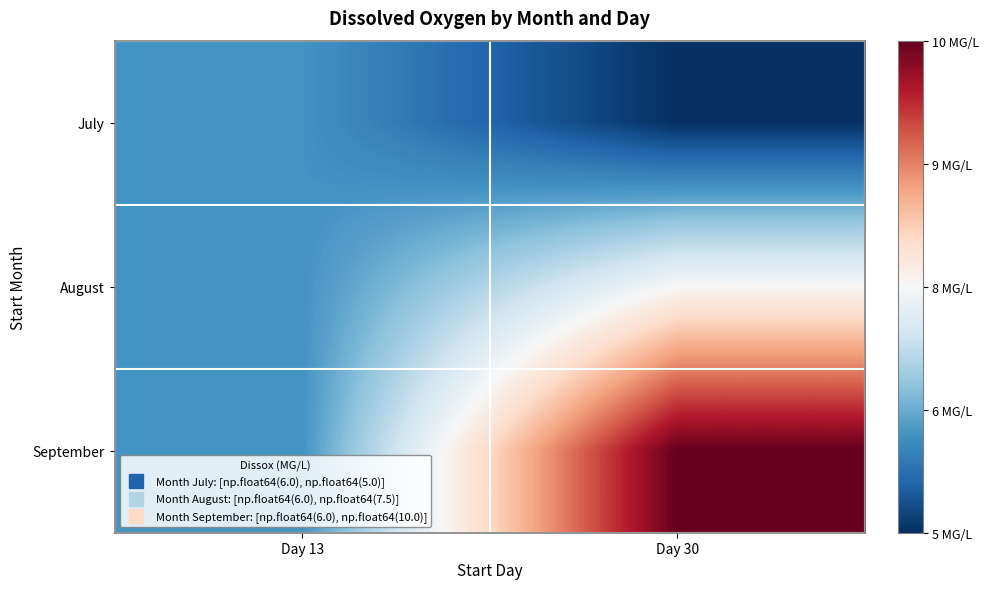

At how many categories does at least one series exceed 5?

2